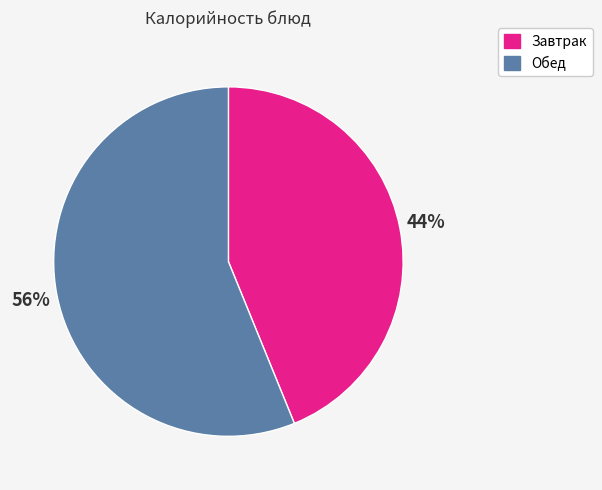

To the nearest percent, what is the average slice percentage?

50%